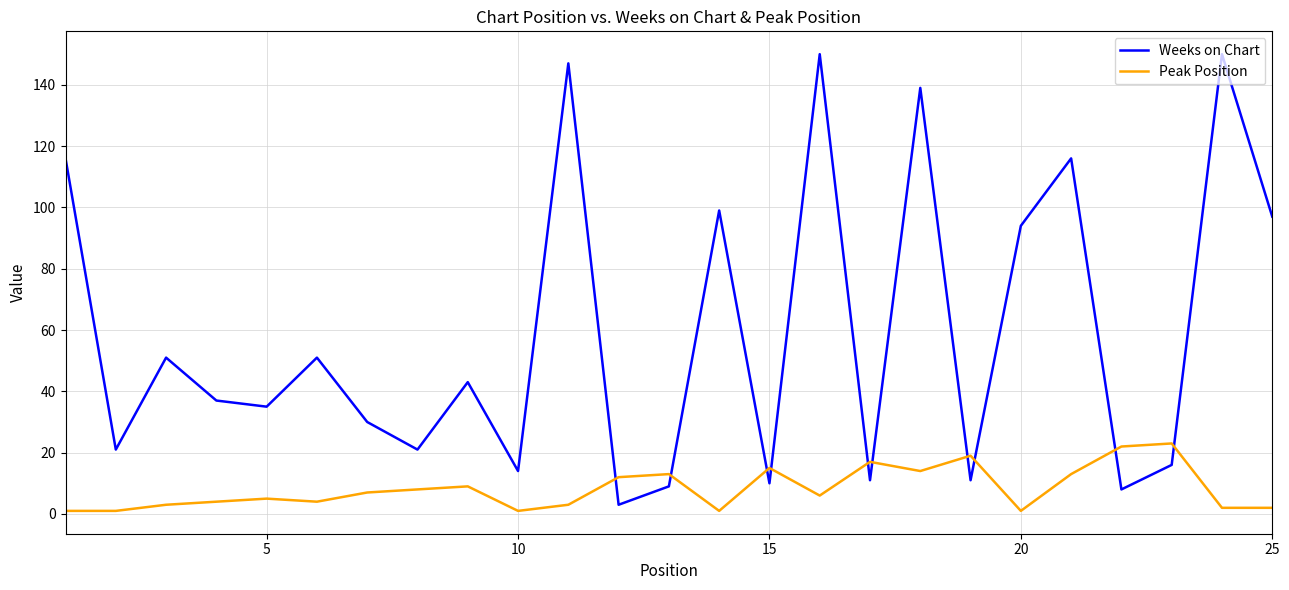

True or false: Peak Position has more than 0 points higher than both neighbors.

True